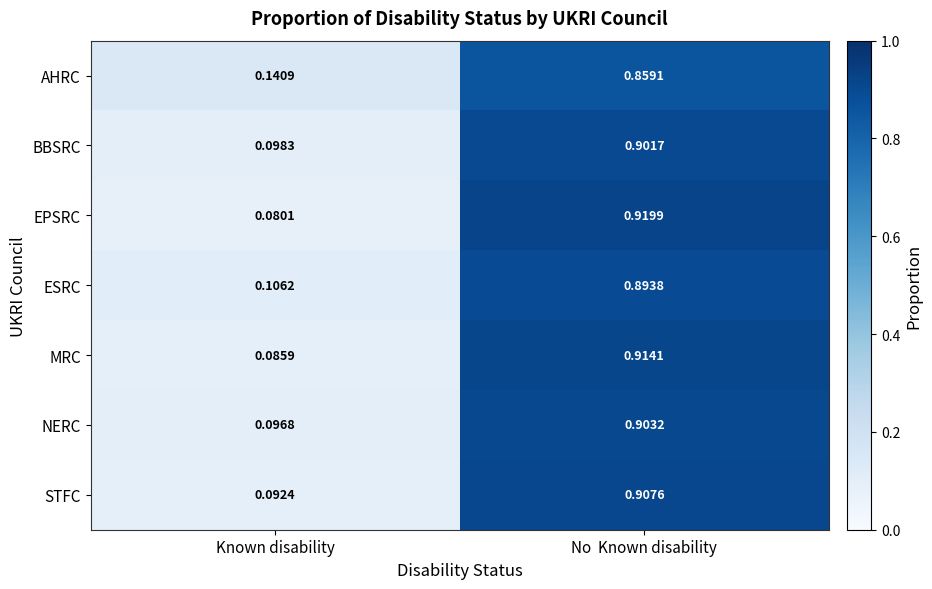

Between Known disability and No  Known disability, which series saw the biggest shift?

EPSRC